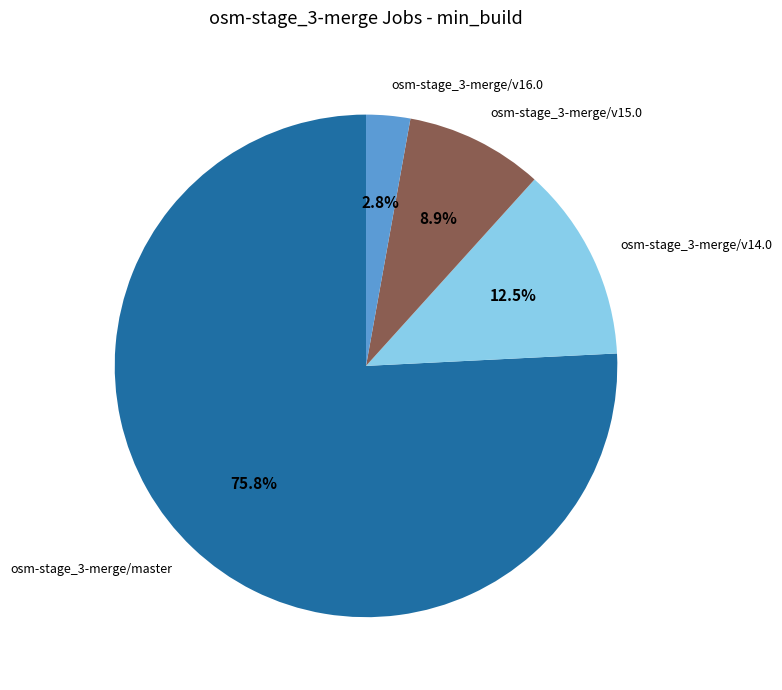

Which slice is the smallest?

osm-stage_3-merge/v16.0